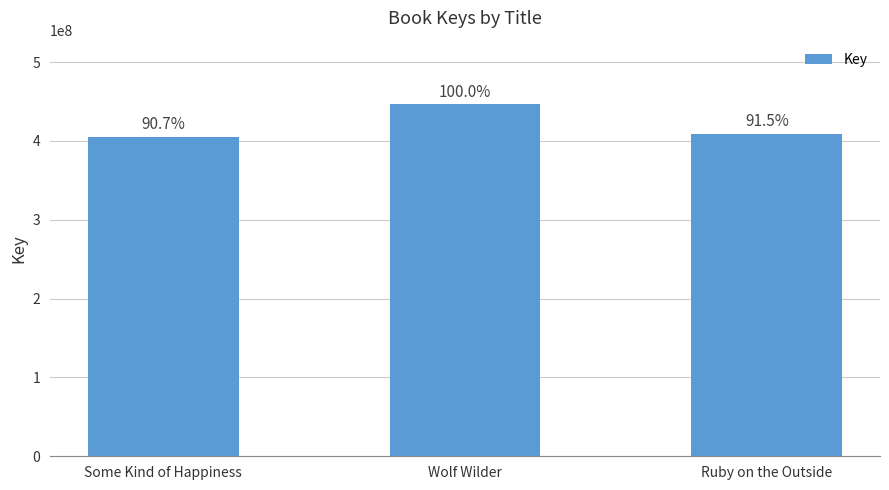

Reading left to right, extract all data points from this chart.

Some Kind of Happiness=404955678	Wolf Wilder=446688505	Ruby on the Outside=408888610